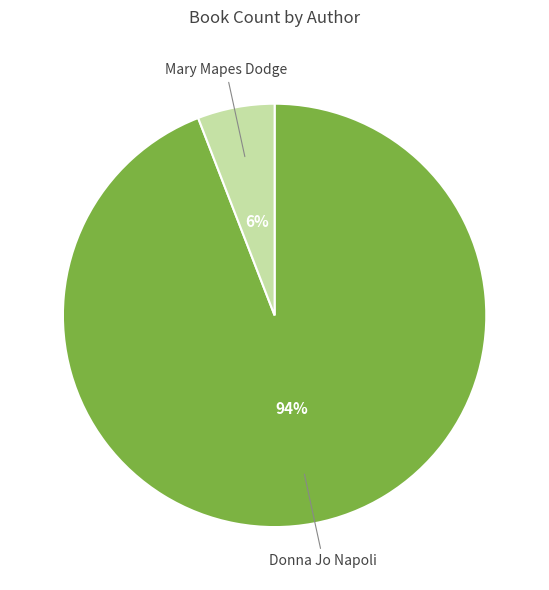

To the nearest percent, what portion does Mary Mapes Dodge represent?

6%